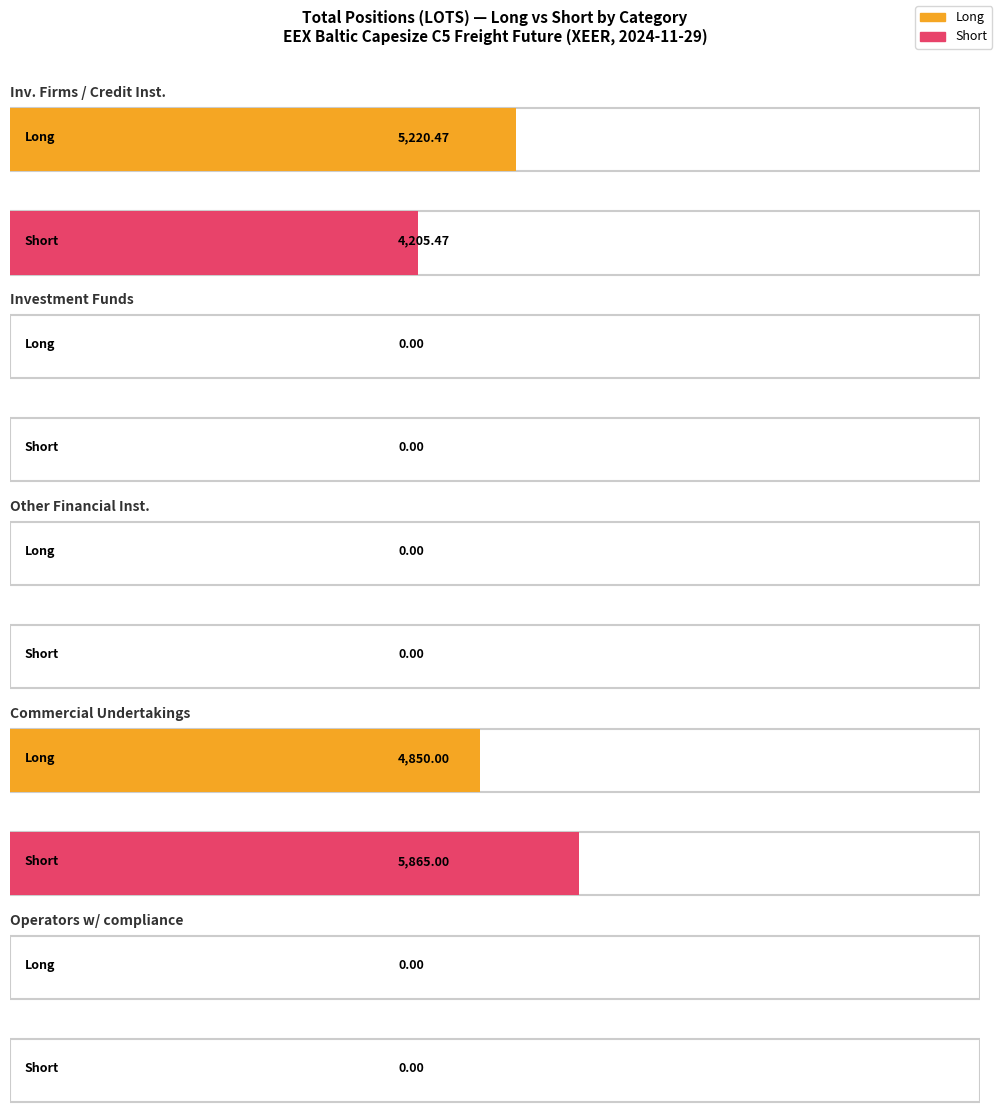

Between Investment Firms or credit institutions and Commercial Undertakings, which series saw the biggest shift?

Short